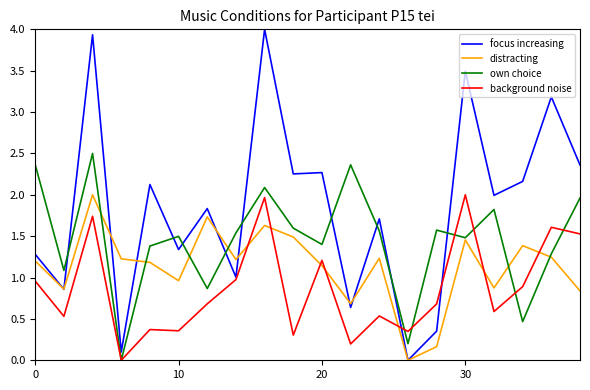

Which series has the largest range (max minus min)?

focus increasing